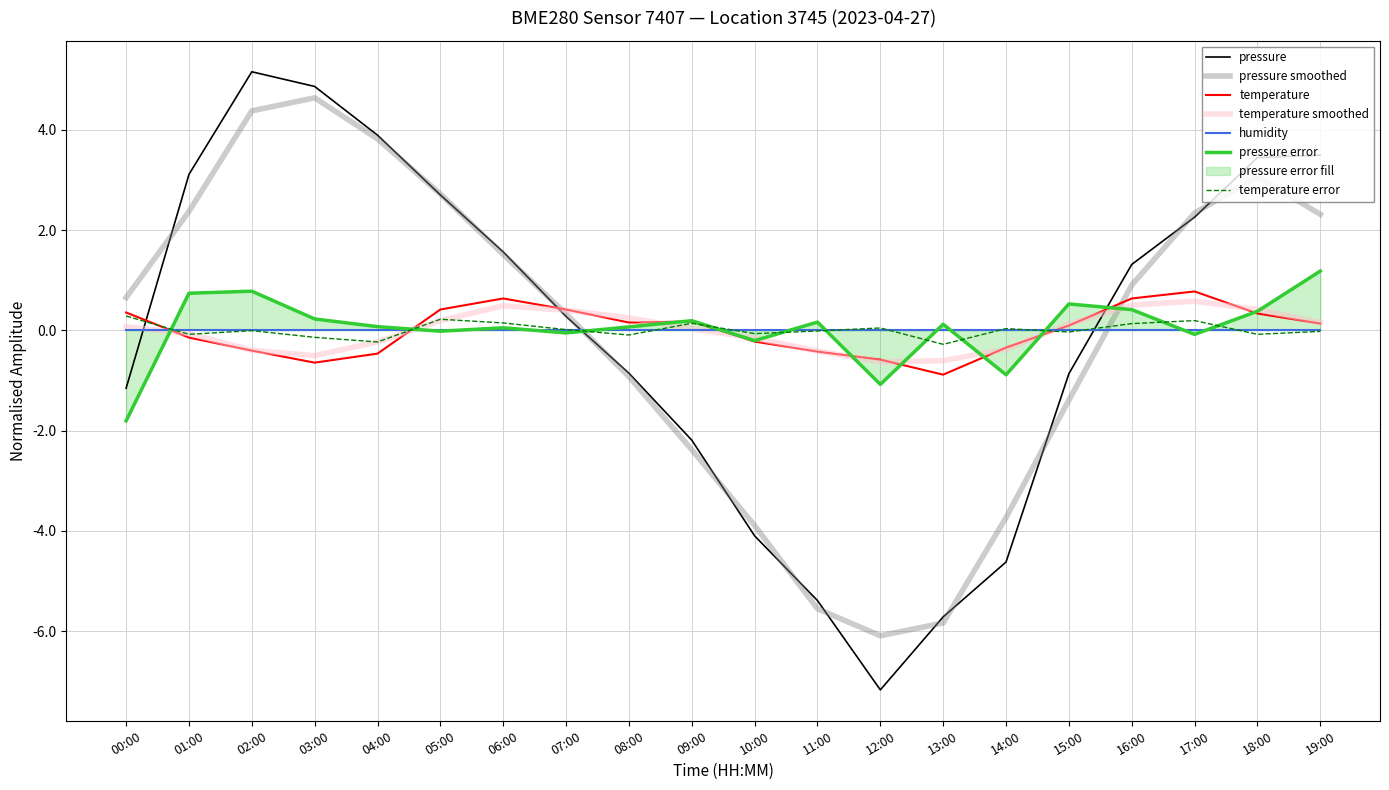

Between which two adjacent categories do temperature and pressure first intersect?

00:00 and 01:00